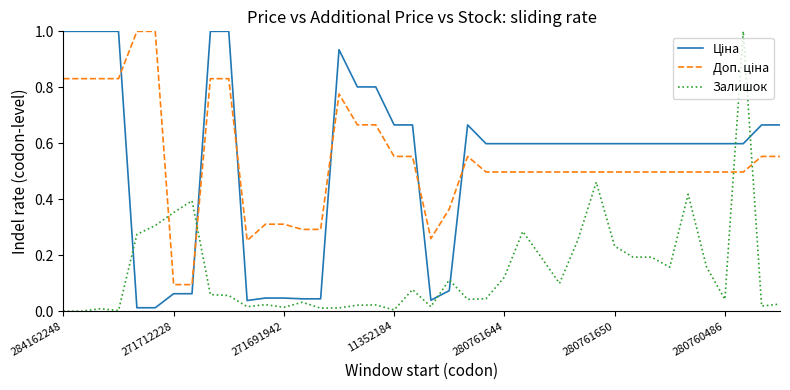

What is the difference between the maximum and minimum values in the Залишок series?

1.0